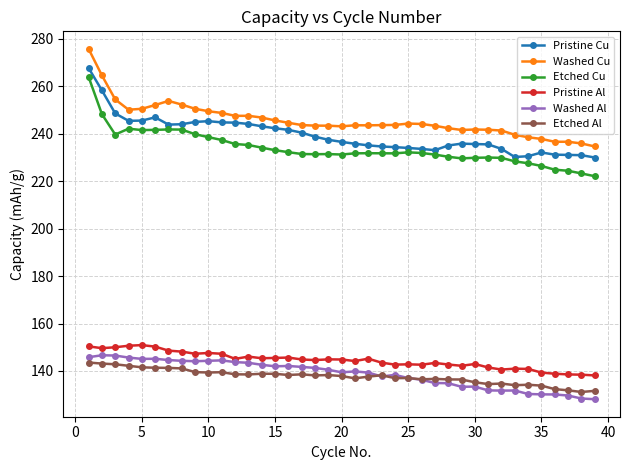

At how many categories does at least one series exceed 205?

39